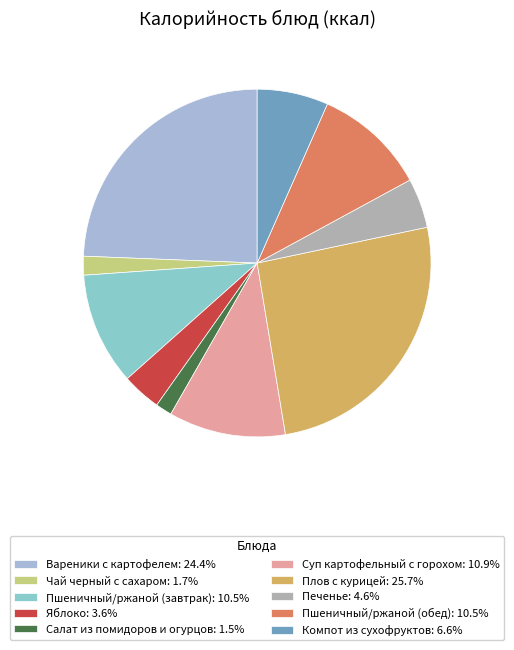

What is the total percentage of Плов с курицей and Суп картофельный с горохом?

36.6%